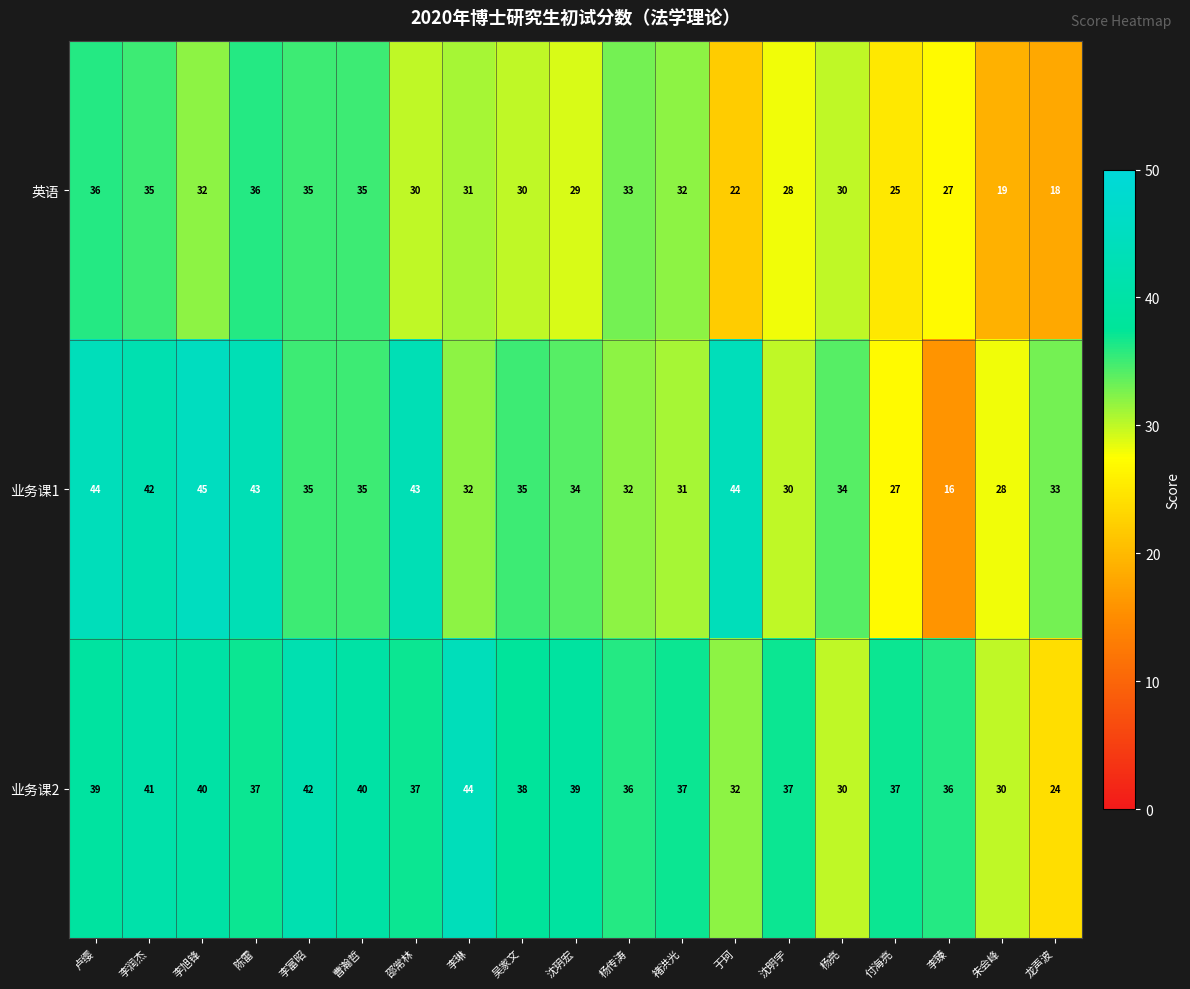

What is the sum of the 业务课2 values at 于珂 and 陈雷?

69